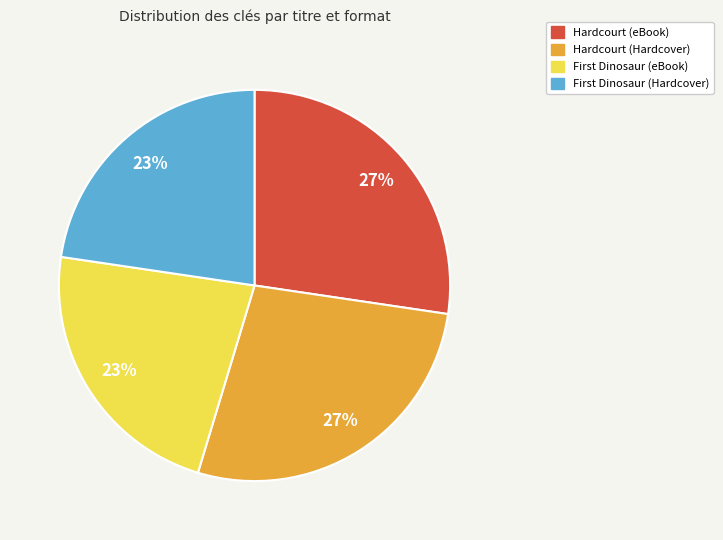

True or false: Hardcourt (Hardcover) accounts for 14% of the total.

False